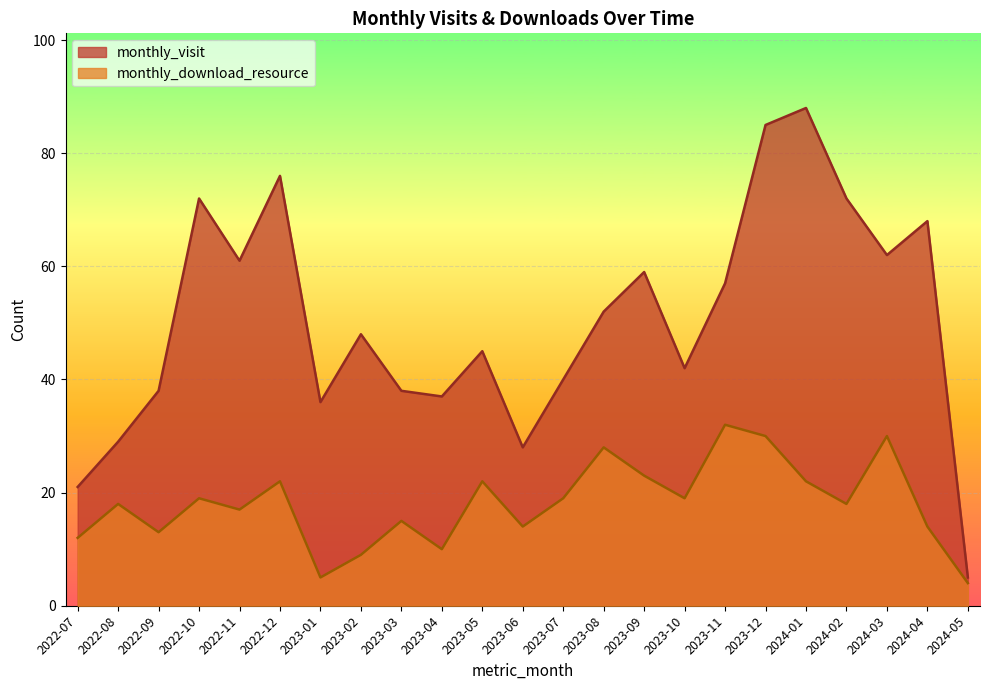

Between 2023-12 and 2024-05, which is larger?

2023-12